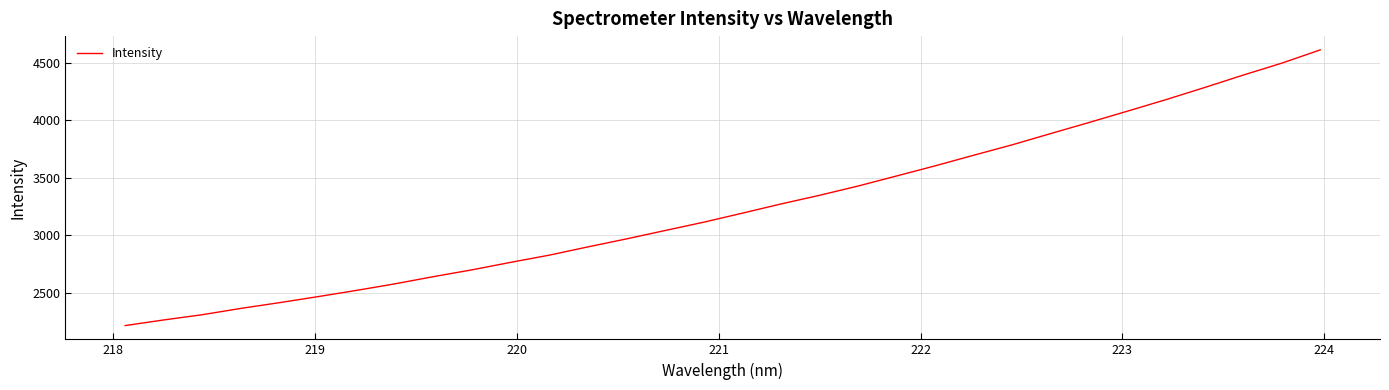

What is the maximum value shown in the chart?

4613.8